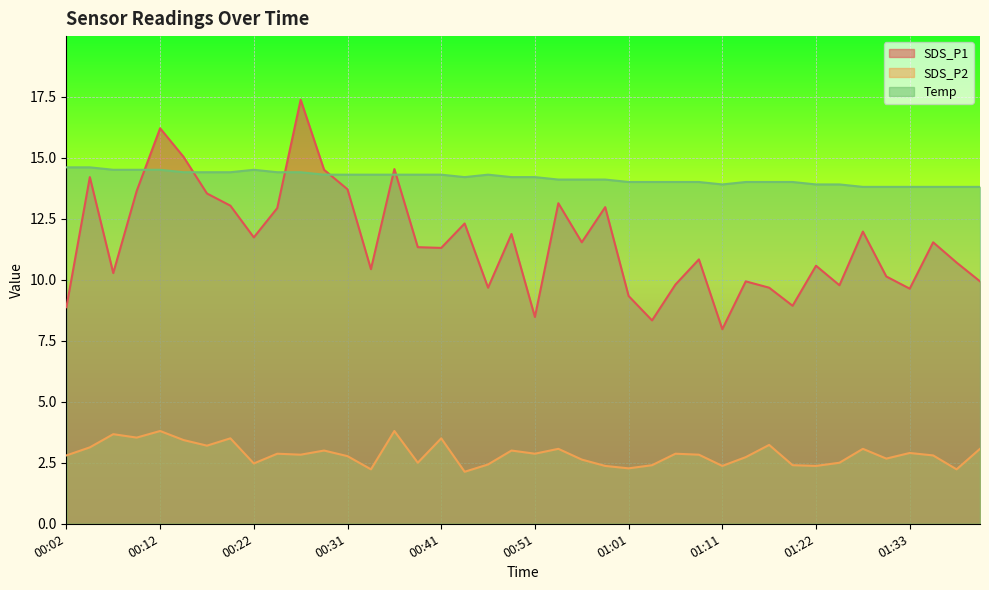

What are all the series names shown in the legend?

SDS_P1, SDS_P2, Temp